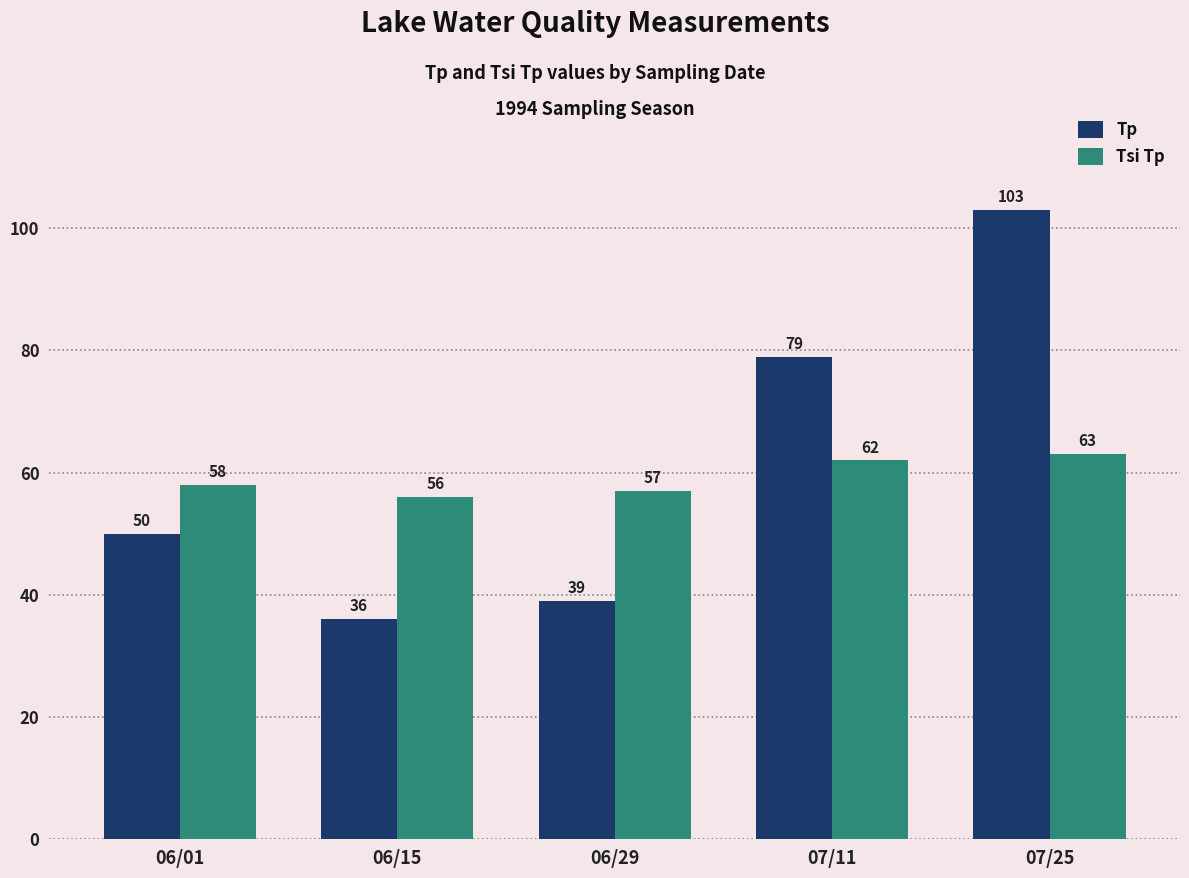

How many series are shown in this chart?

2